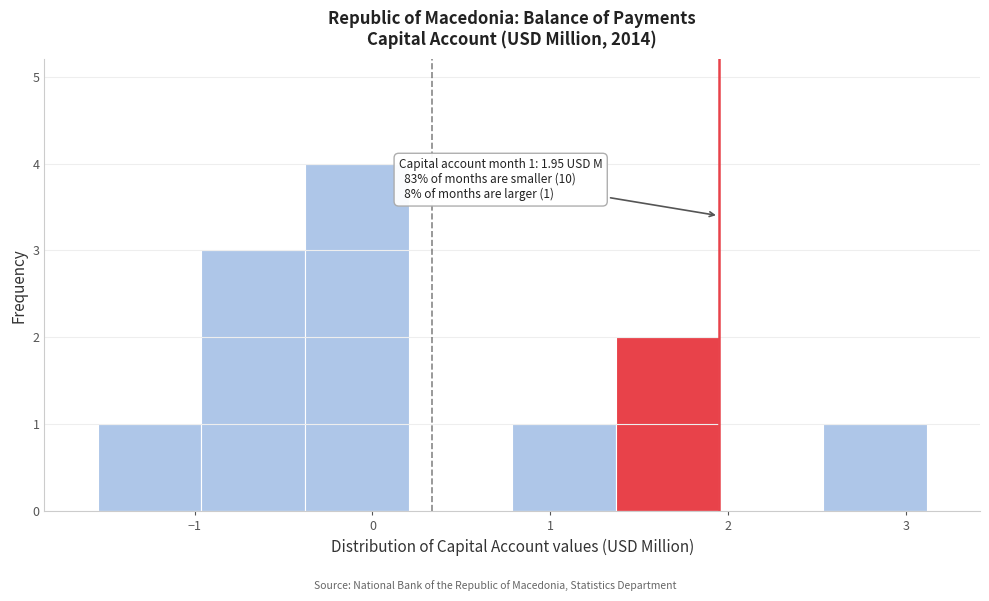

Over which range of the x-axis is the bar tallest?

-0.4 to 0.2